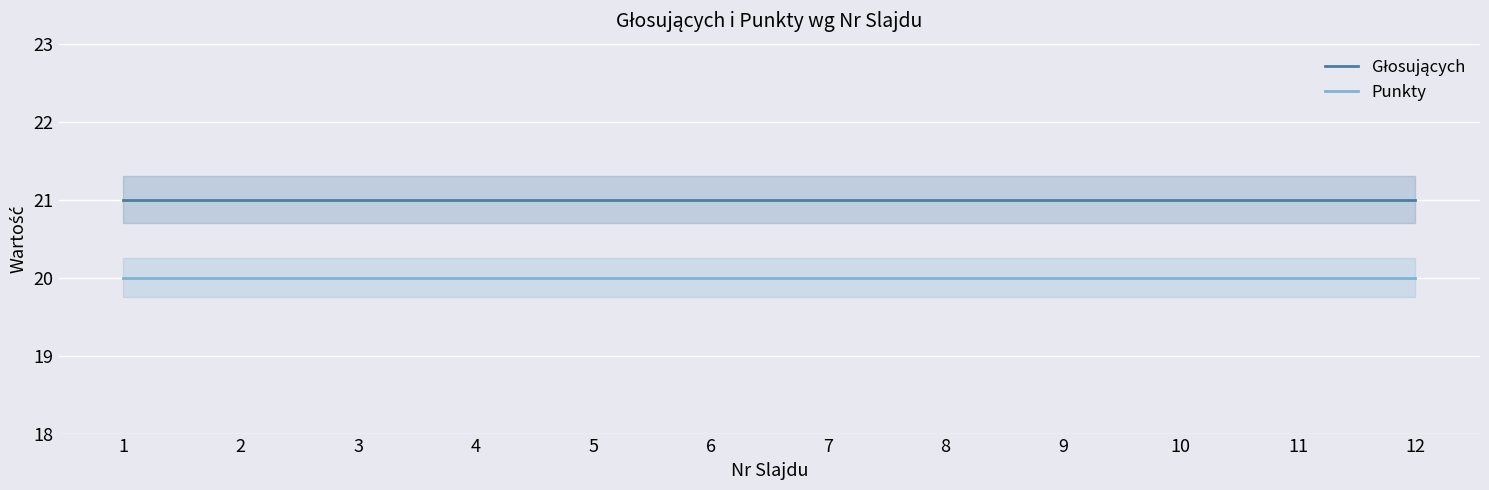

List the series in order of their peak value, lowest first.

Punkty, Głosujących